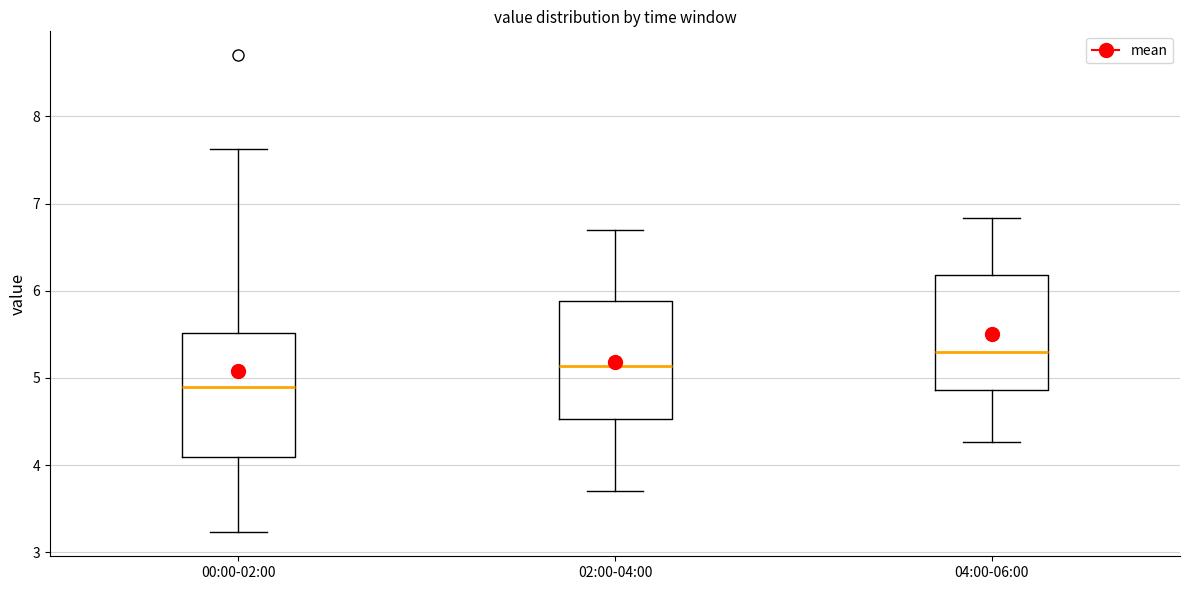

Reading left to right, transcribe this box plot: for each box, give where its median line is, the range the box spans, and where its two whiskers end, as read against the y-axis. The values are not printed on the chart, so give them approximately, as read against the axis.

00:00-02:00: median 4.9, box 4.1 to 5.5, whiskers 3.2 to 7.6
02:00-04:00: median 5.1, box 4.5 to 5.9, whiskers 3.7 to 6.7
04:00-06:00: median 5.3, box 4.9 to 6.2, whiskers 4.3 to 6.8